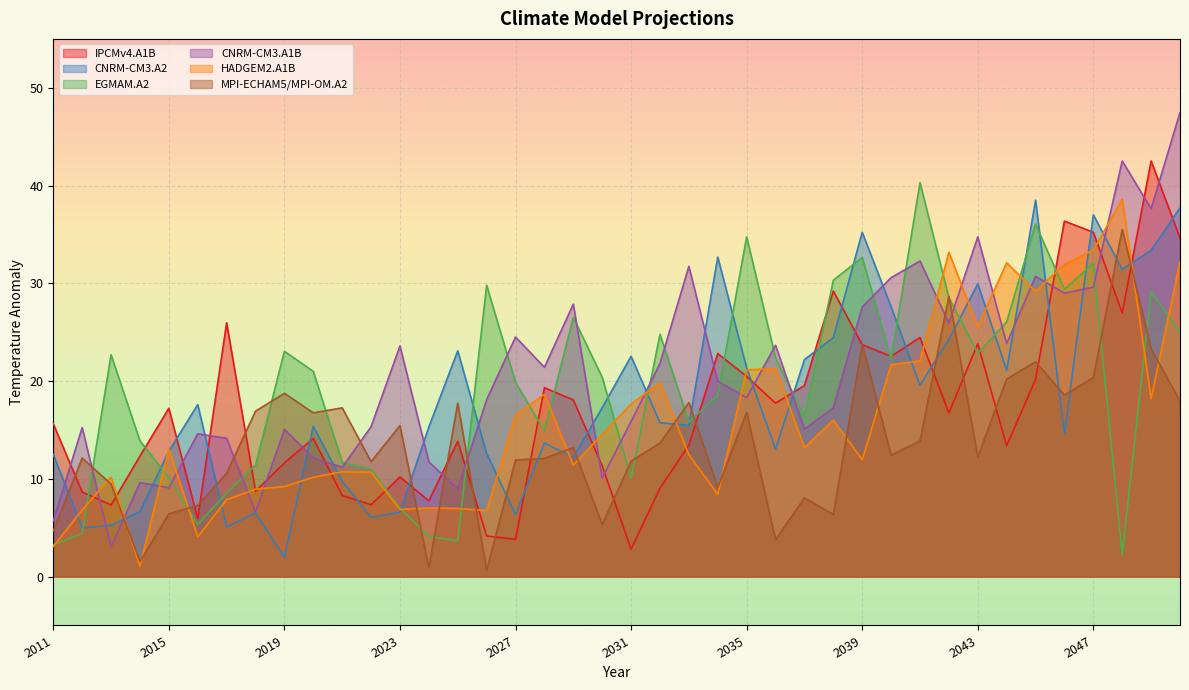

Rank the series by their maximum value, from lowest to highest.

MPI-ECHAM5/MPI-OM.A2, CNRM-CM3.A2, HADGEM2.A1B, EGMAM.A2, IPCMv4.A1B, CNRM-CM3.A1B